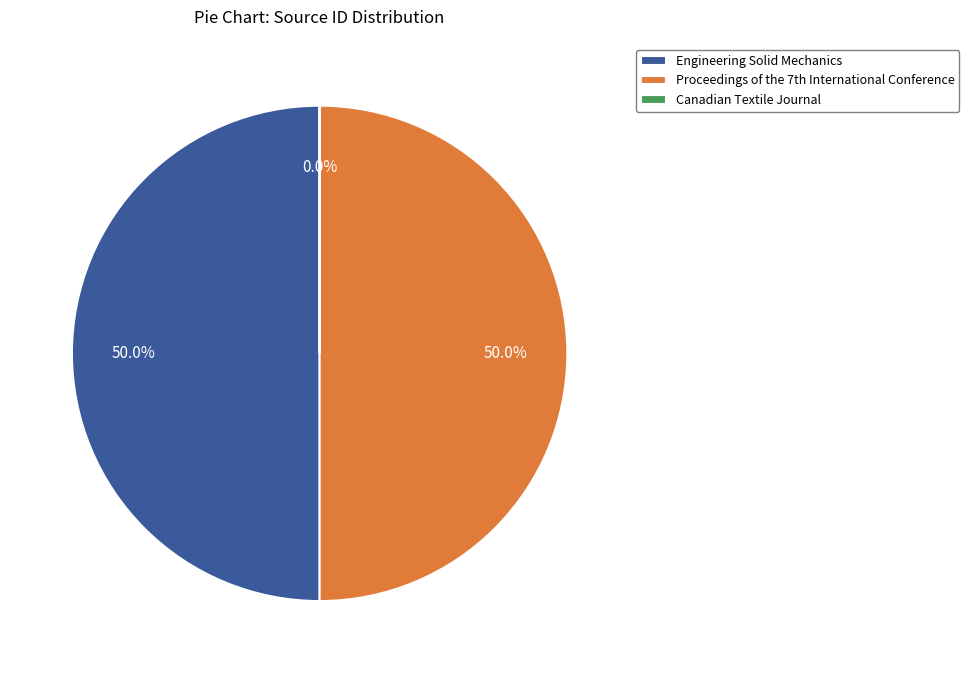

Rank the categories by value from lowest to highest.

Canadian Textile Journal, Proceedings of the 7th International Conference, Engineering Solid Mechanics